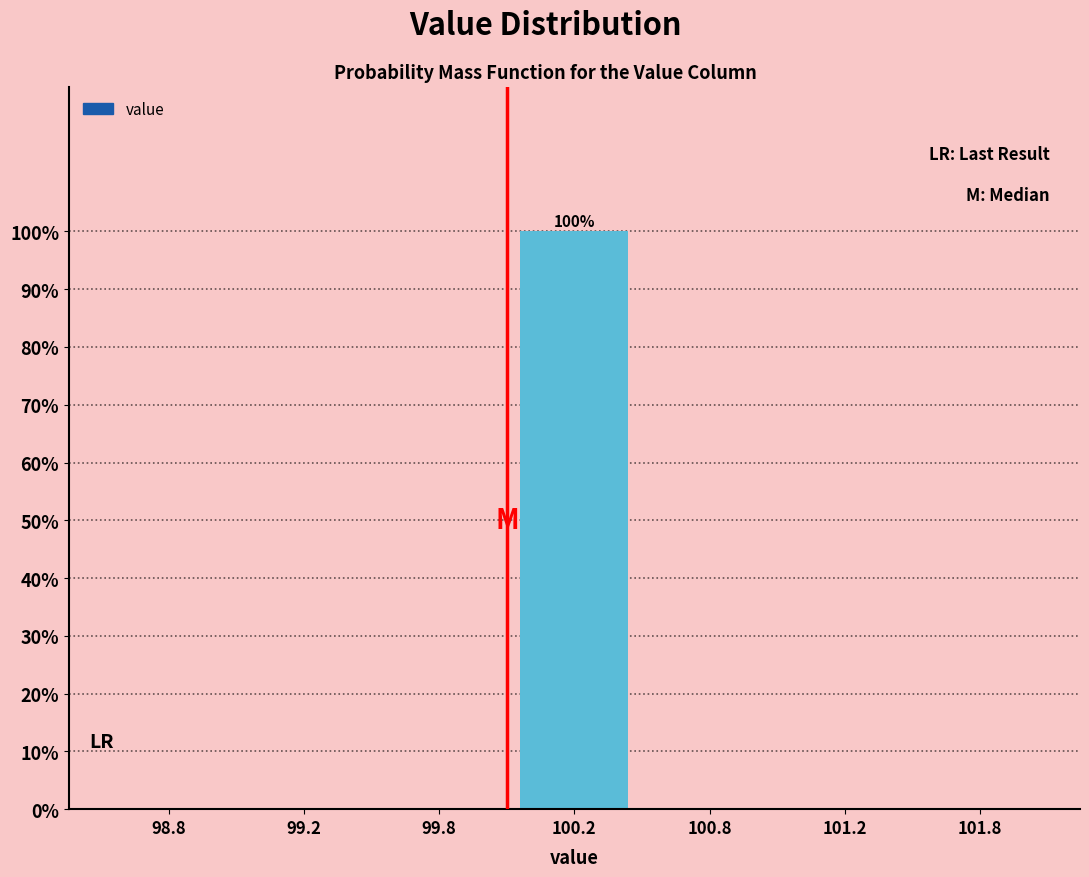

Reading right to left, transcribe all the data shown in this chart.

101.8=0	101.2=0	100.8=0	100.2=100	99.8=0	99.2=0	98.8=0